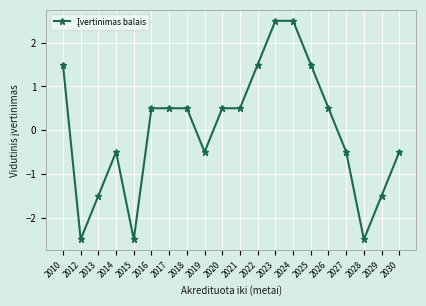

How many values are below 0?

9